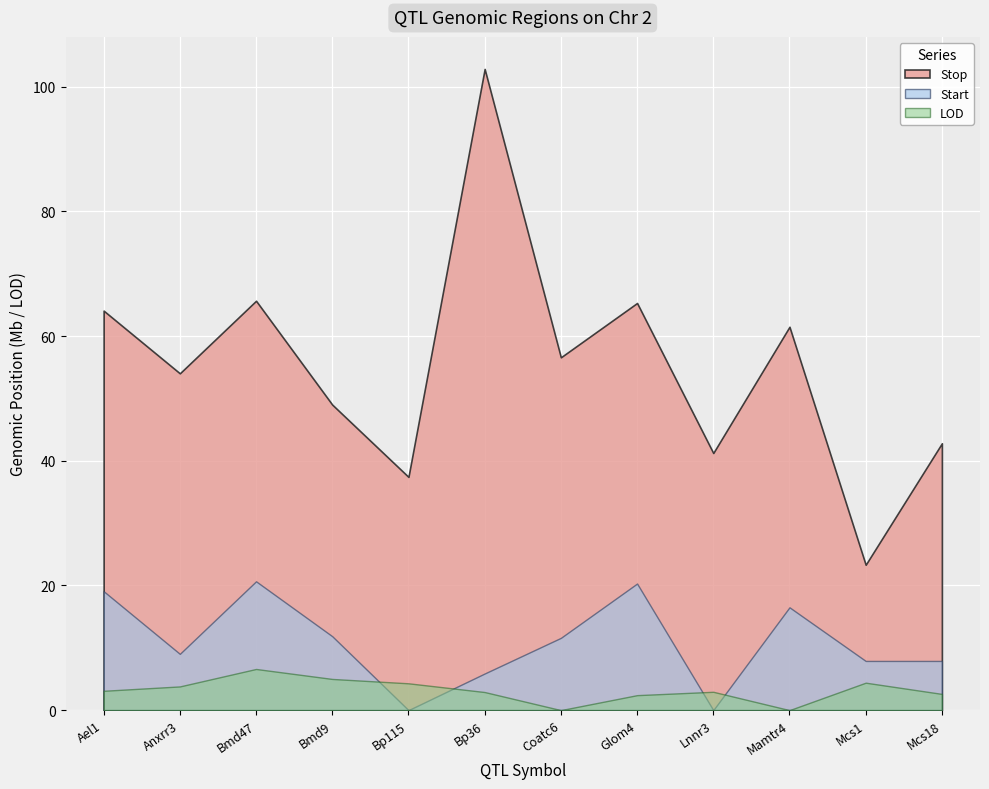

Does the chart display data point markers on the line(s)?

No